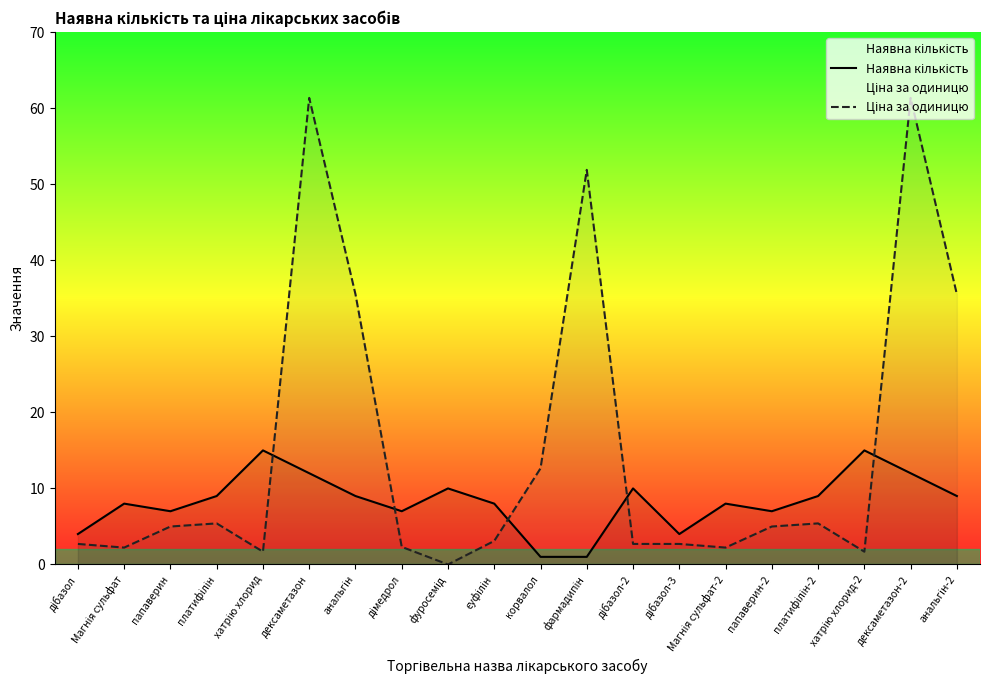

Count the number of categories in the chart.

20